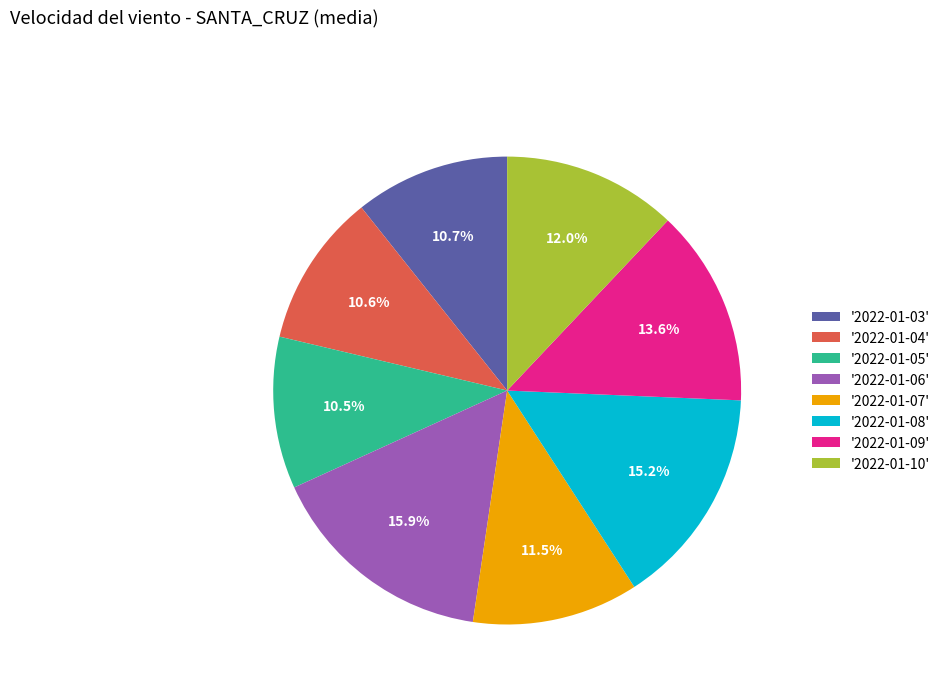

What percentage is NOT represented by '2022-01-06'?

84.1%